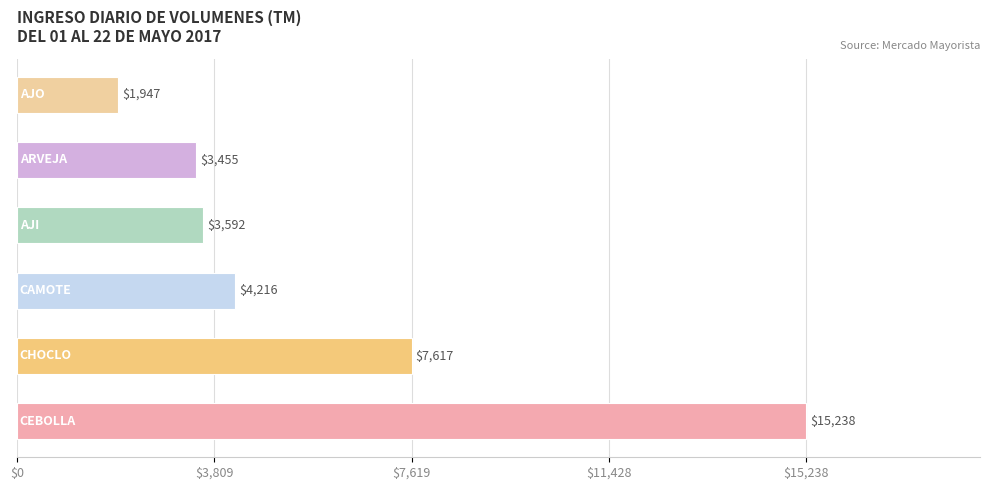

What is the difference between the maximum and second lowest values?

11783